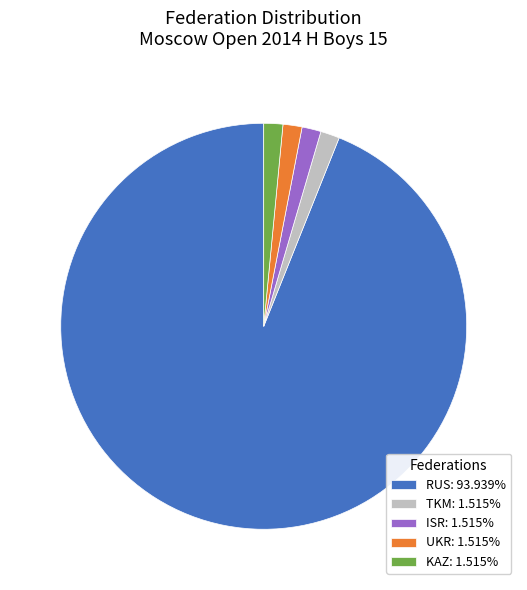

Is the sum of KAZ and ISR greater than half?

No